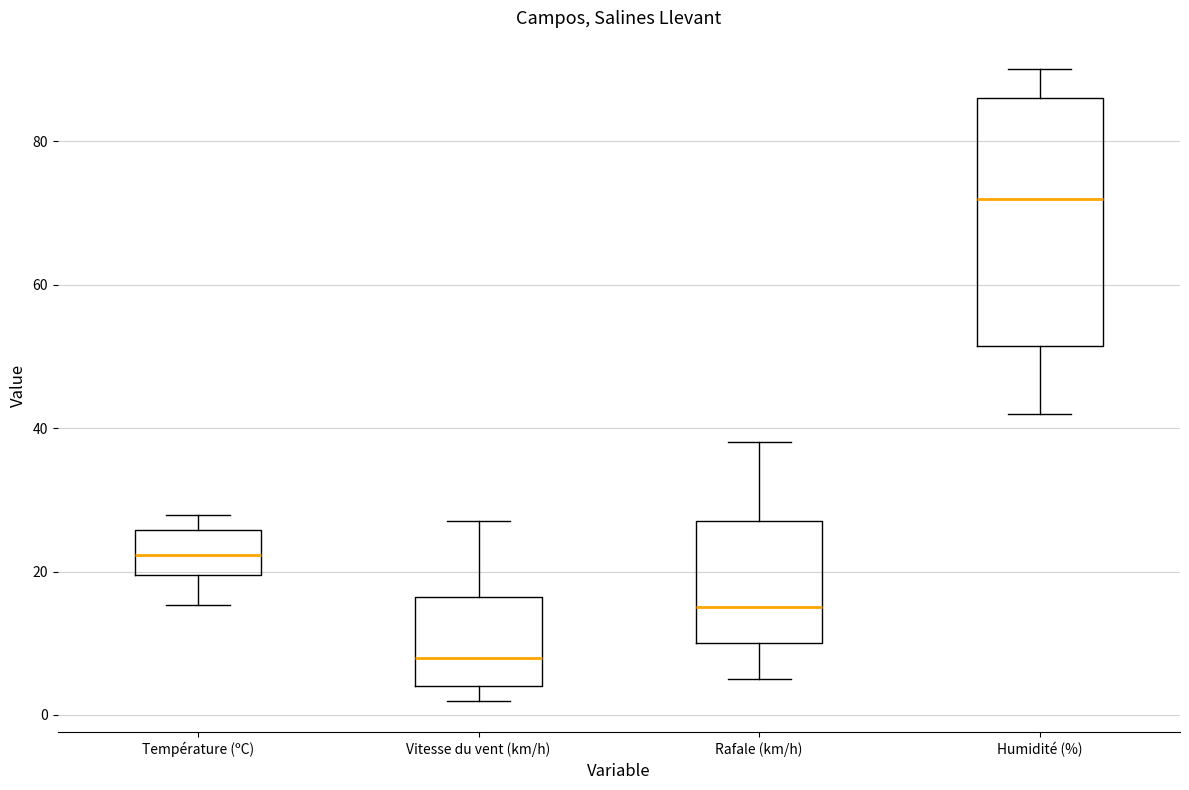

Where is the upper edge of the box for Rafale (km/h) on the y-axis? The values are not printed on the chart, so give them approximately, as read against the axis.

28